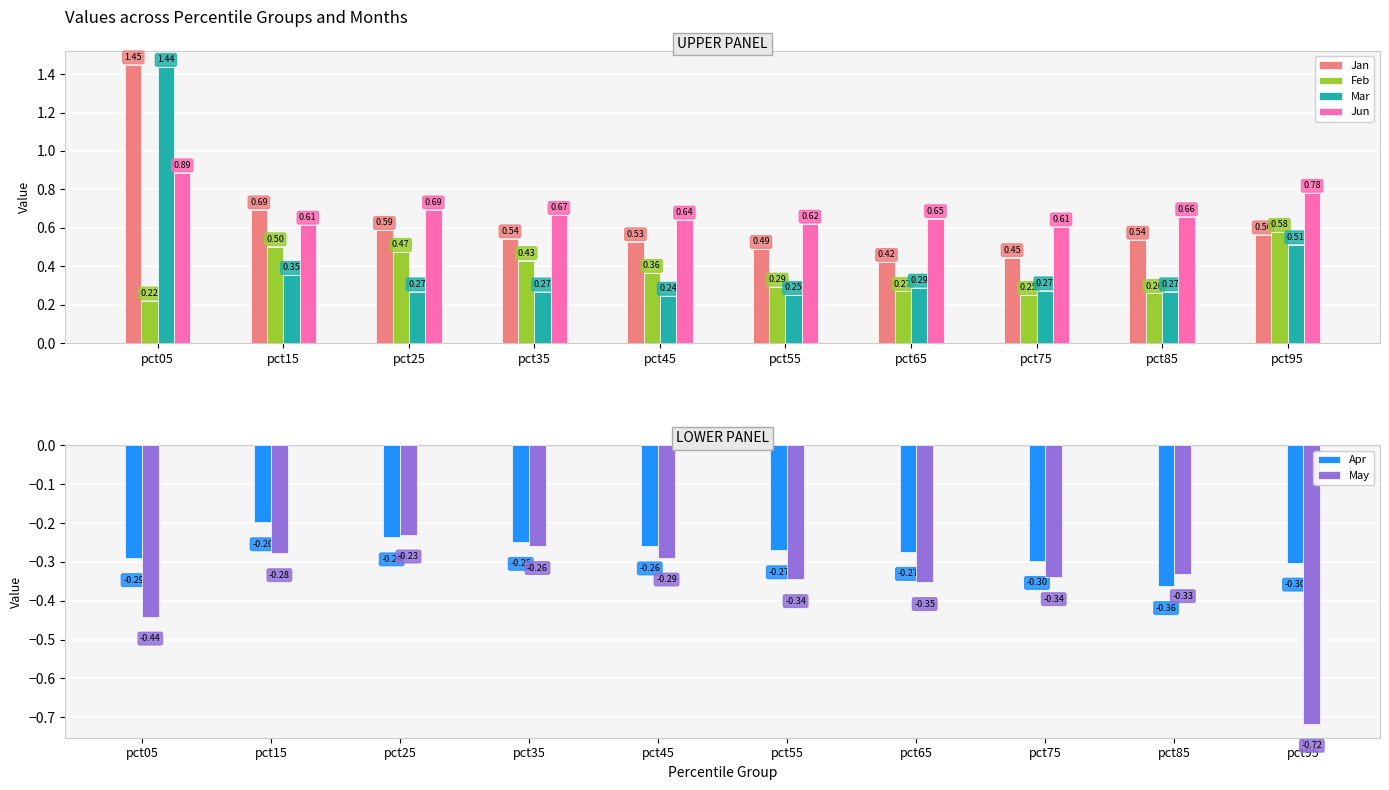

The value of Feb at pct05 is 0.1. True or false?

False